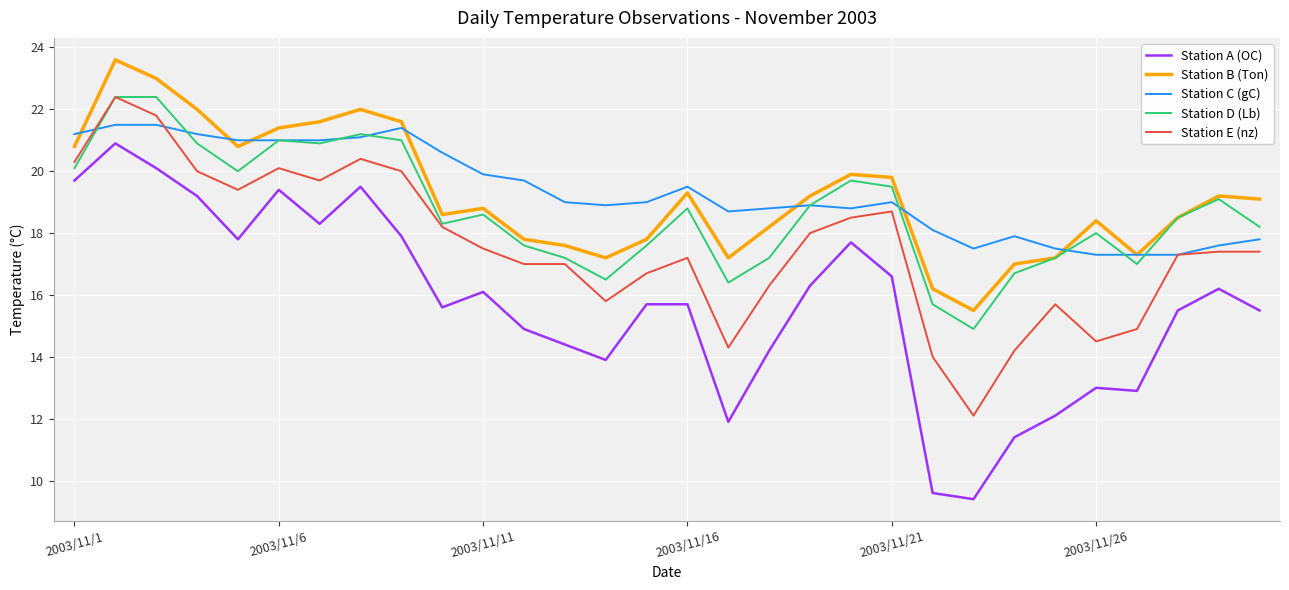

True or false: Station C (gC) and Station A (OC) cross at least once.

False